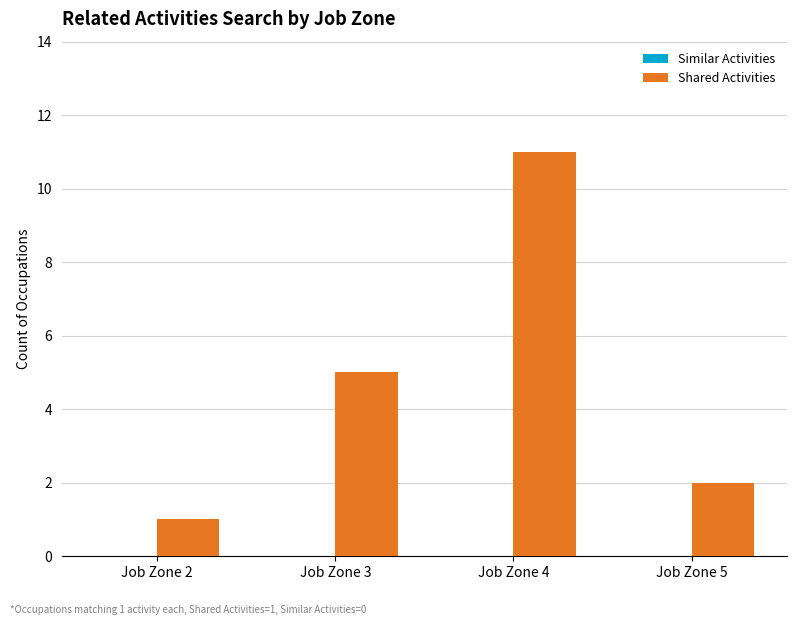

How many bars are there in total?

4